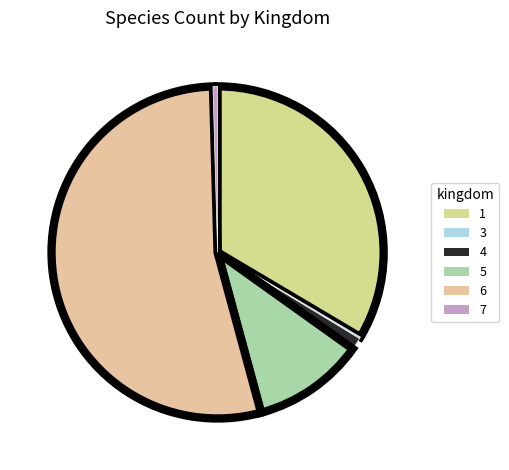

To the nearest percent, what is the difference between the 7 and 5 slice percentages?

10%